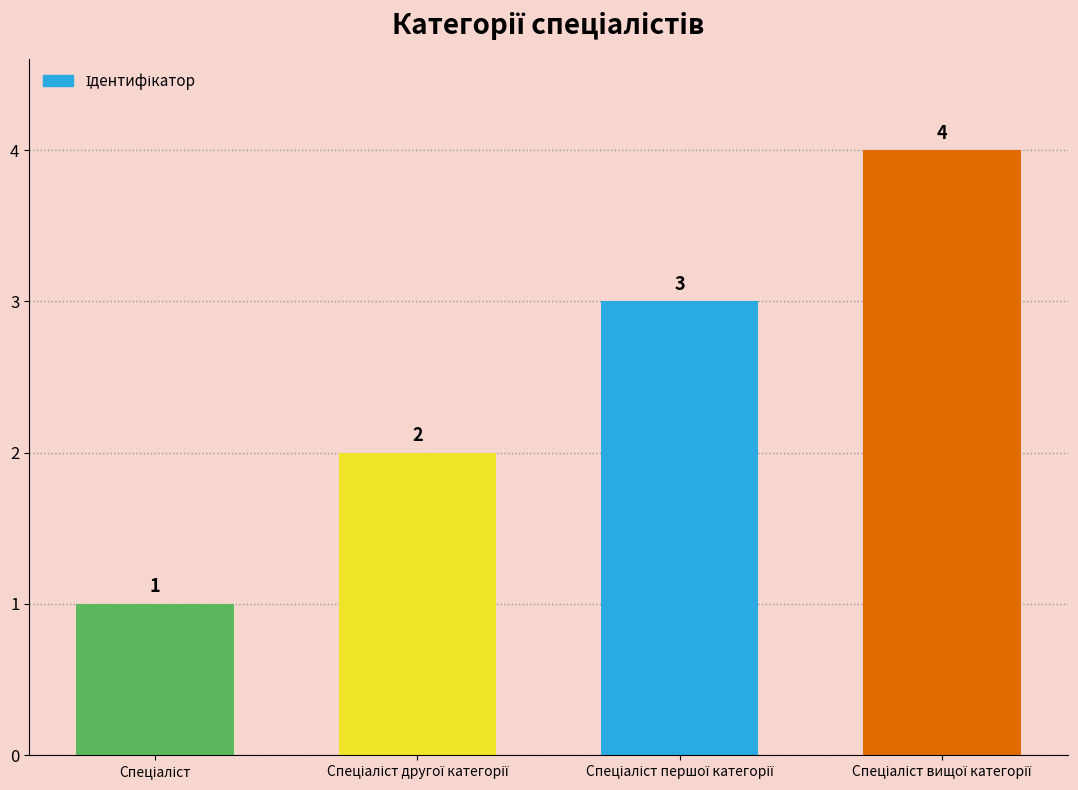

What is the greatest value displayed?

4